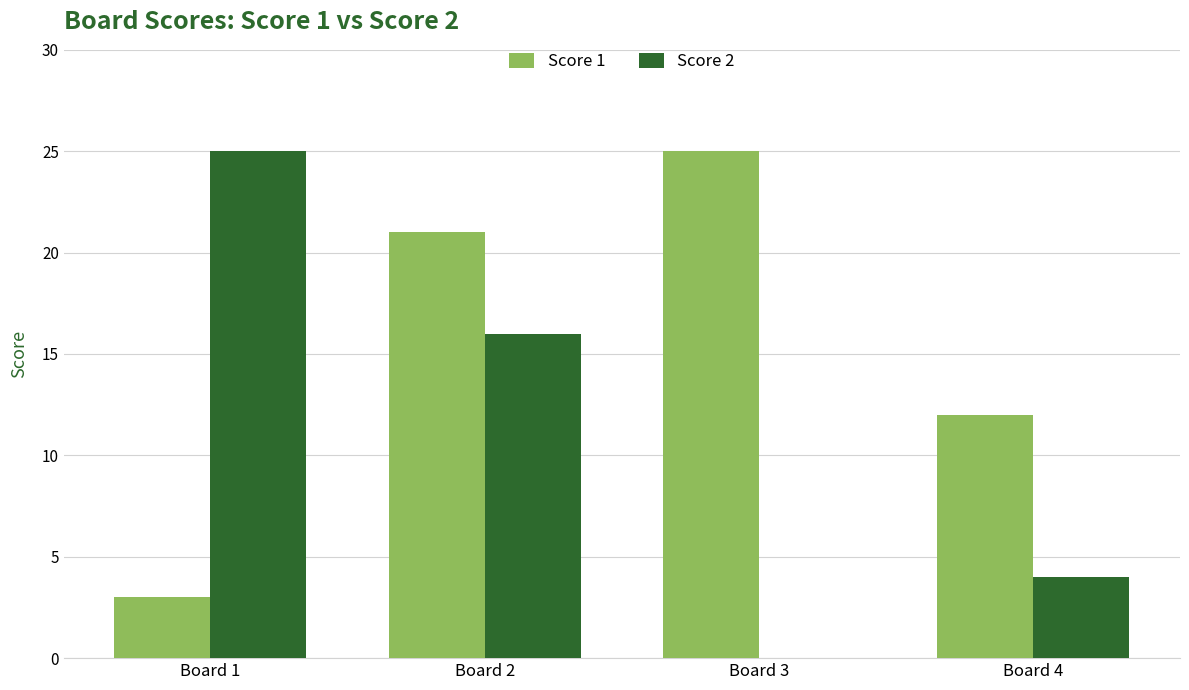

What is the highest value of the Score 1 series?

25